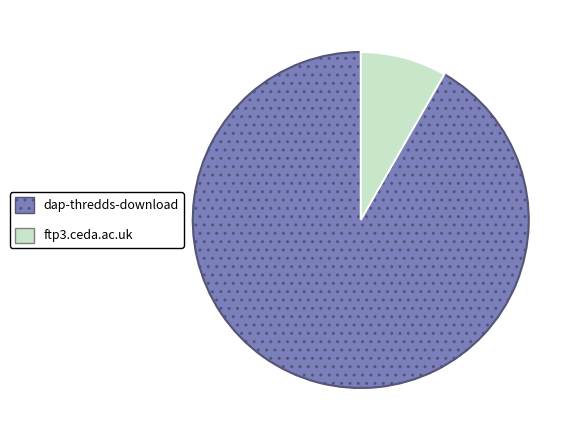

True or false: dap-thredds-download accounts for 92% of the total.

True